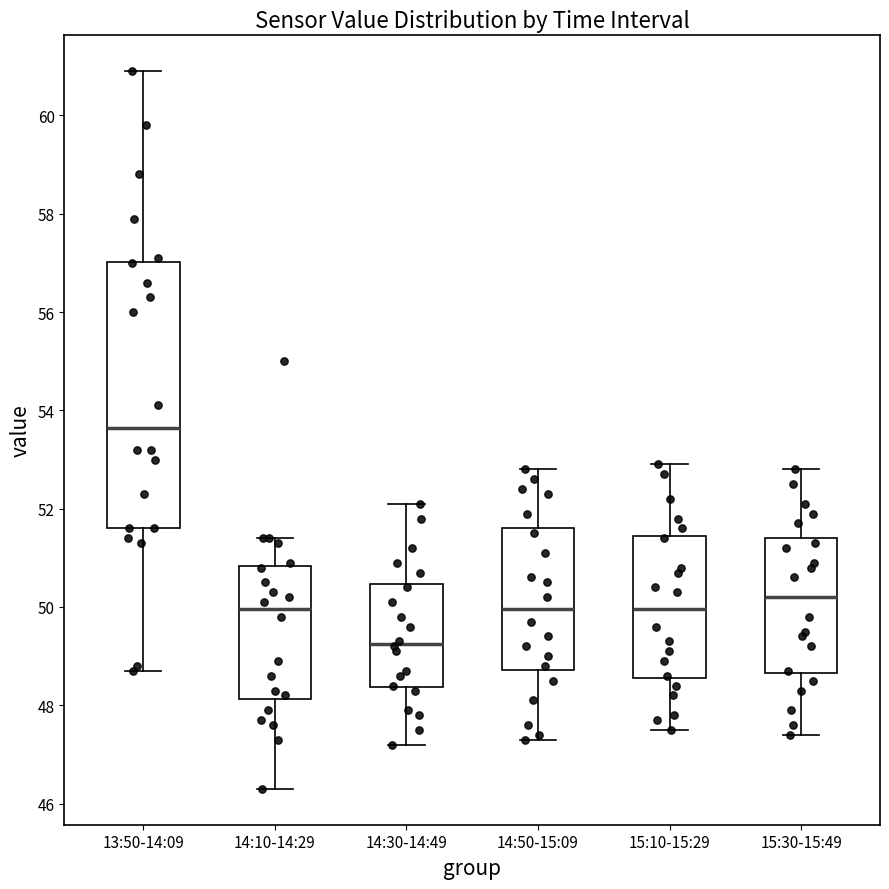

Which box's median line is the lowest?

14:30-14:49